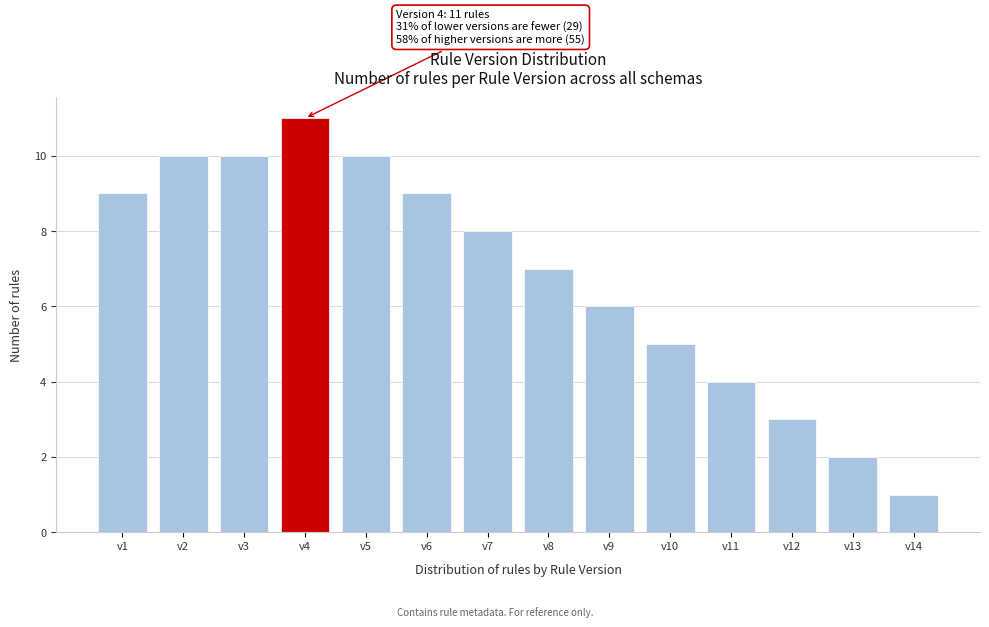

Reading left to right, transcribe all the data shown in this chart.

v1=9	v2=10	v3=10	v4=11	v5=10	v6=9	v7=8	v8=7	v9=6	v10=5	v11=4	v12=3	v13=2	v14=1